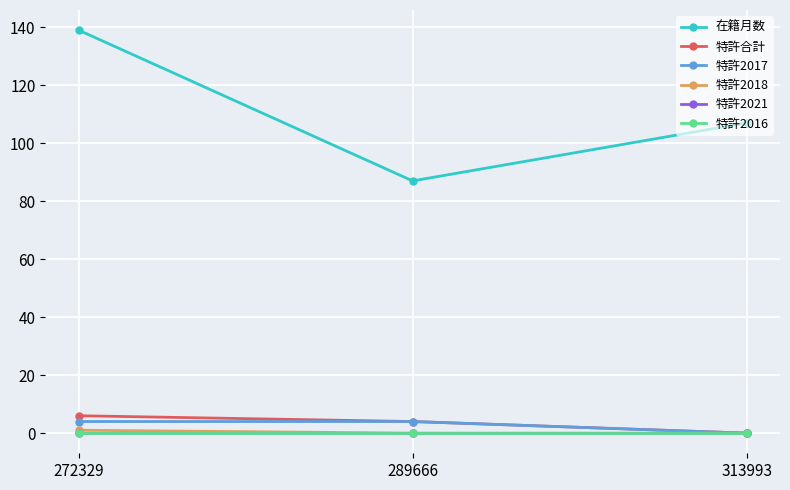

Count the 特許2018 values in the range 0 to 1.

3